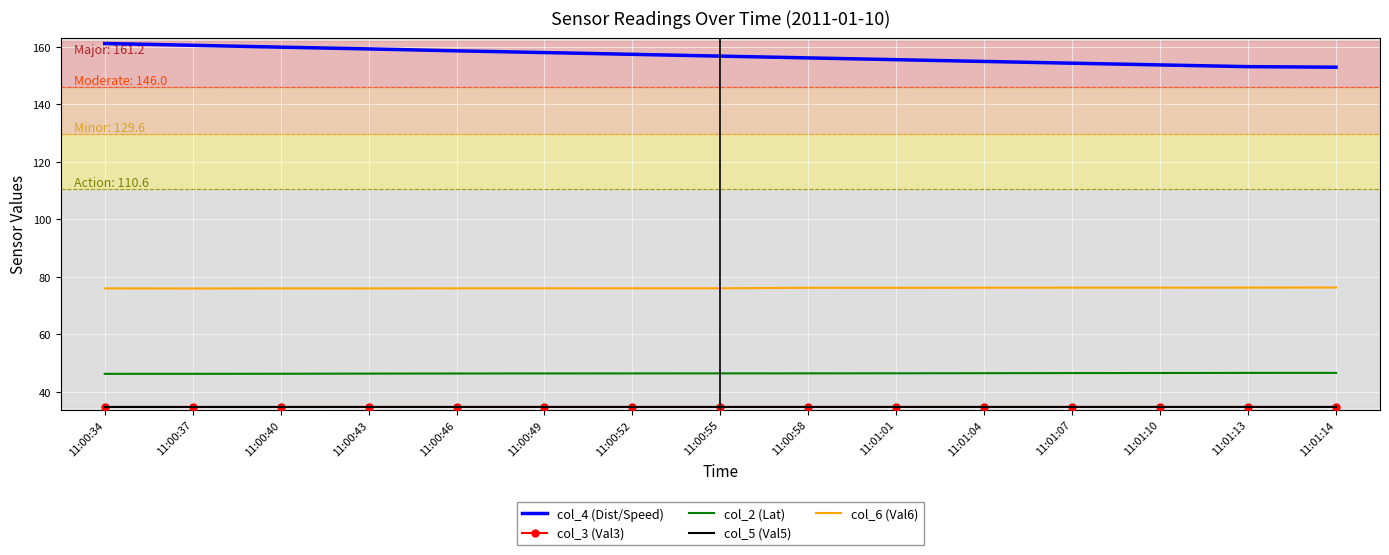

How many values in the col_6 (Val6) series are below 76?

4